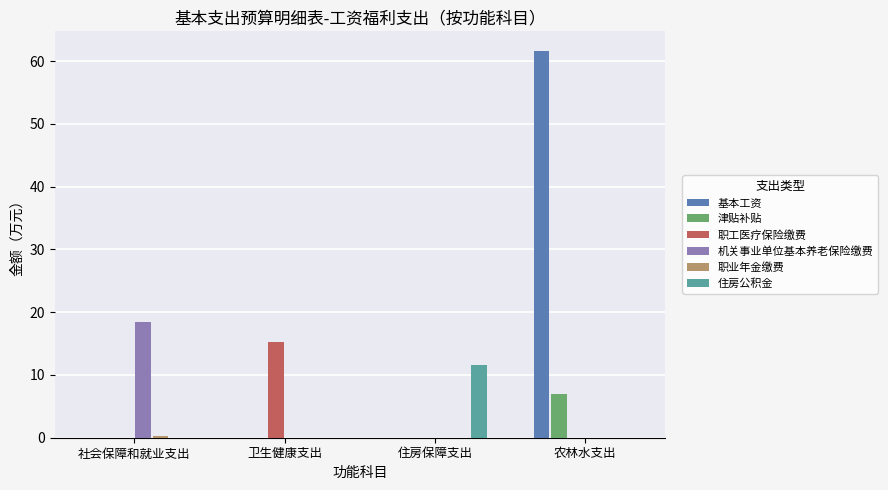

What is the total value across all series at 住房保障支出?

11.7